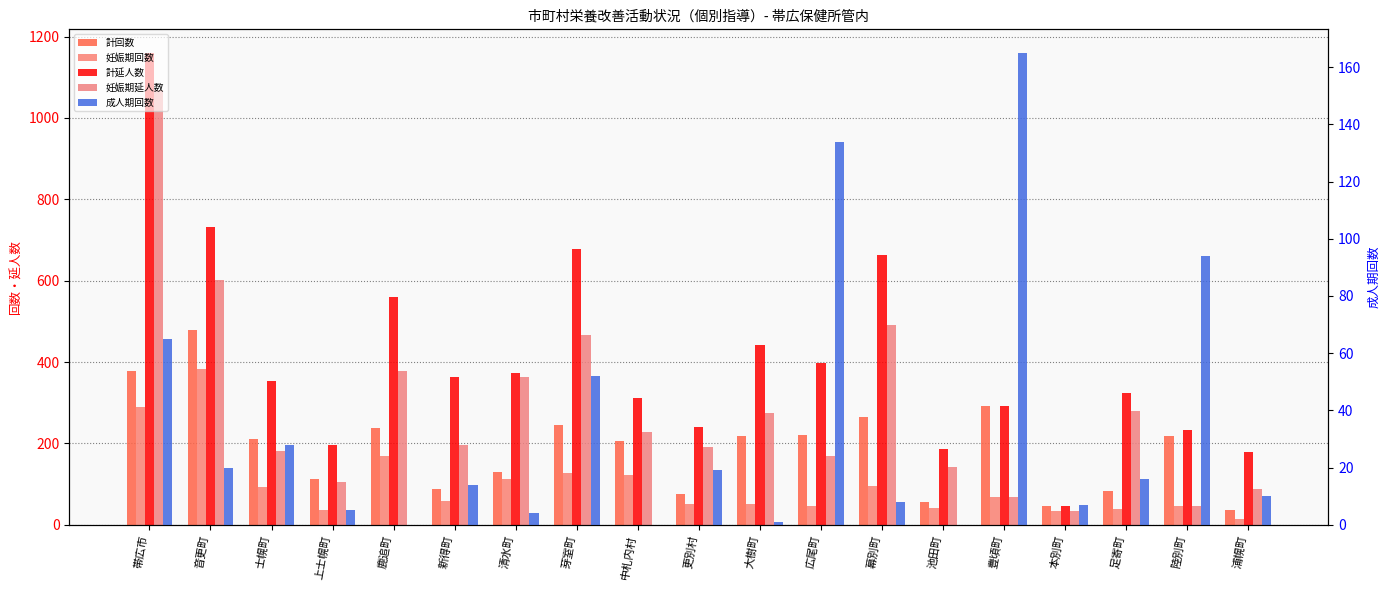

How many values in the 妊娠期延人数 series exceed 197?

9